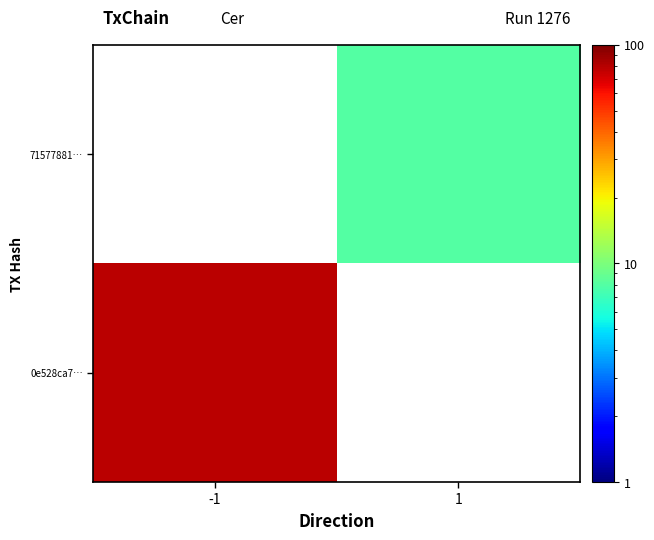

Between 1 and -1, which is larger?

-1